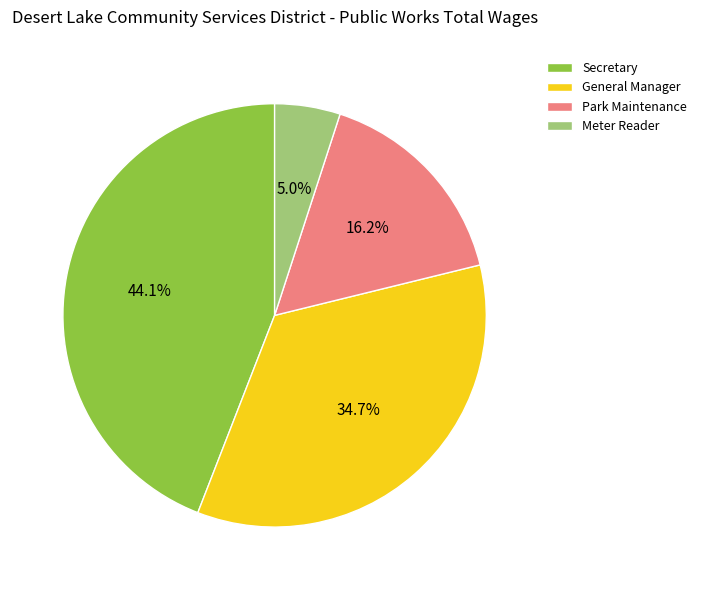

What is the total percentage of Park Maintenance and Secretary?

60.3%